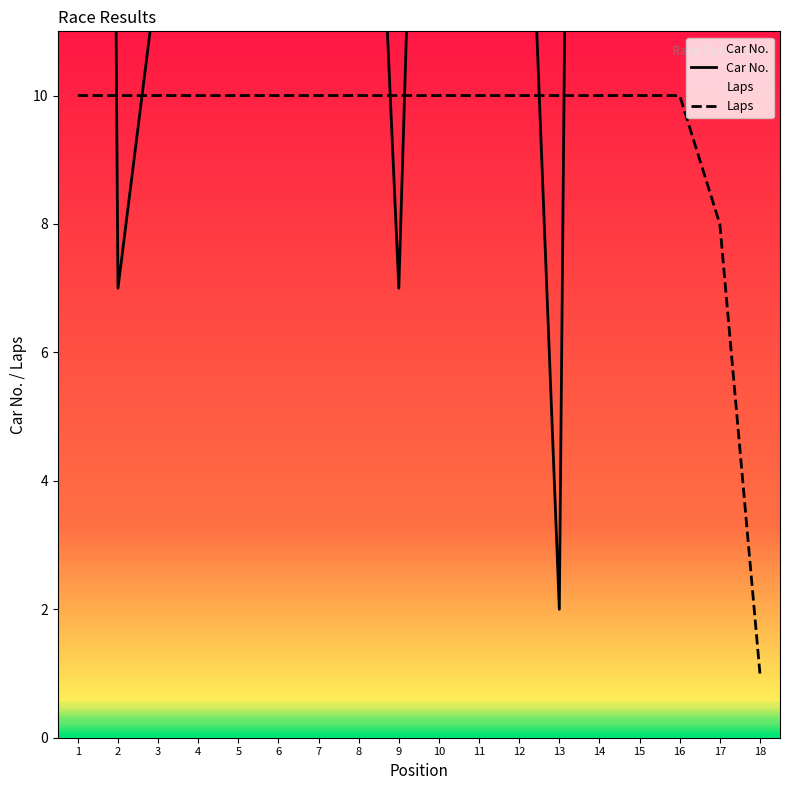

Which category has the lowest value in the Laps series?

18